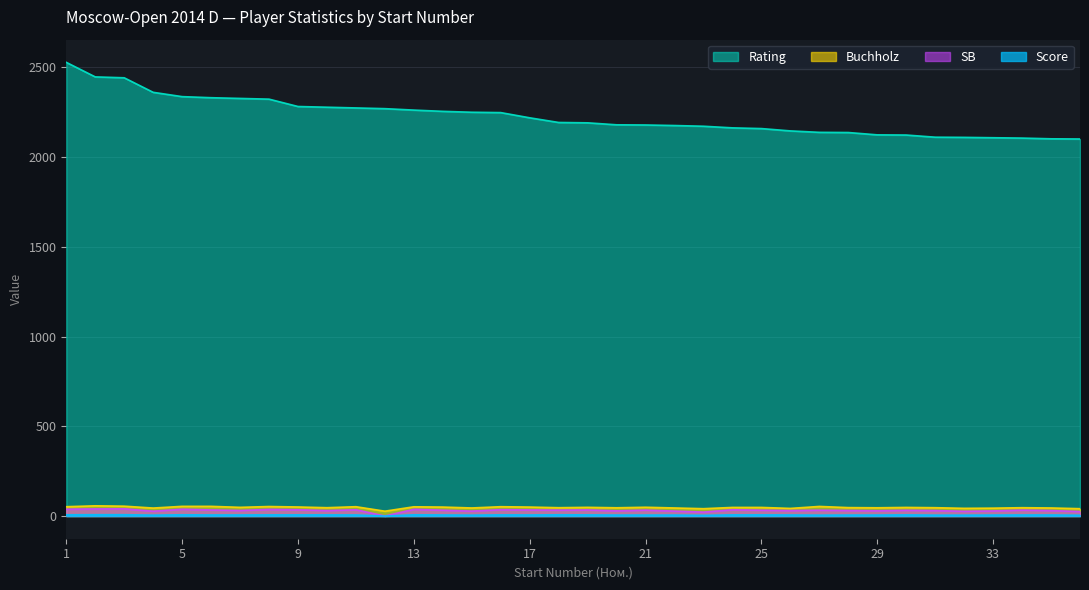

What is the difference between the maximum and second lowest values in the Buchholz series?

16.0